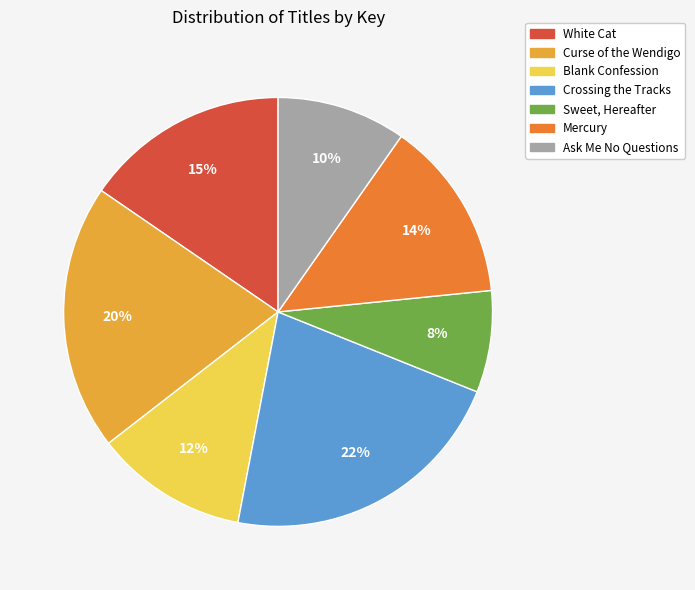

To the nearest percent, what portion does Sweet, Hereafter represent?

8%